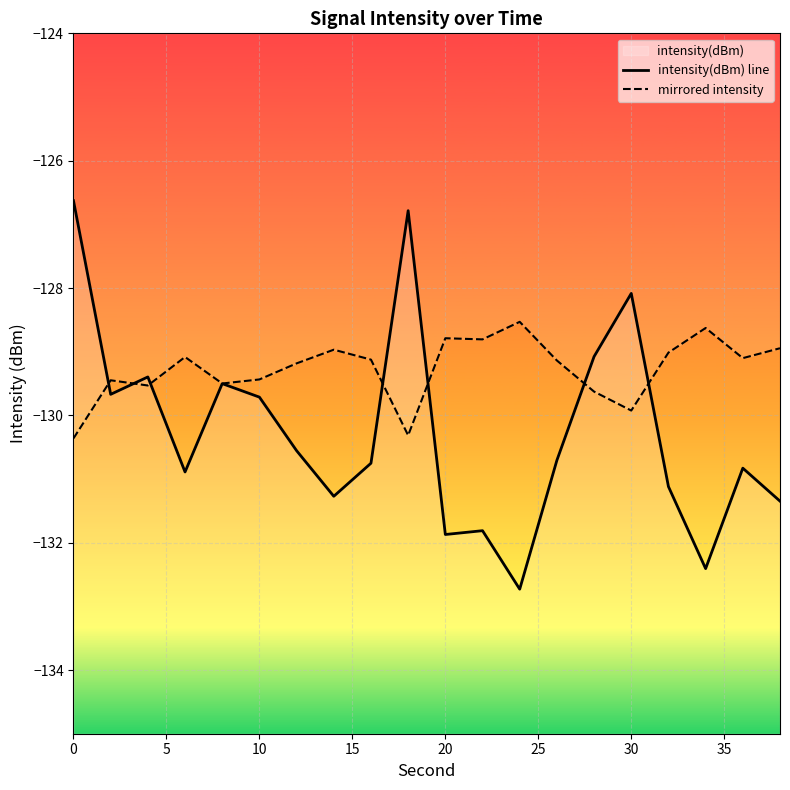

What is the lowest value of the mirrored intensity series?

-130.4